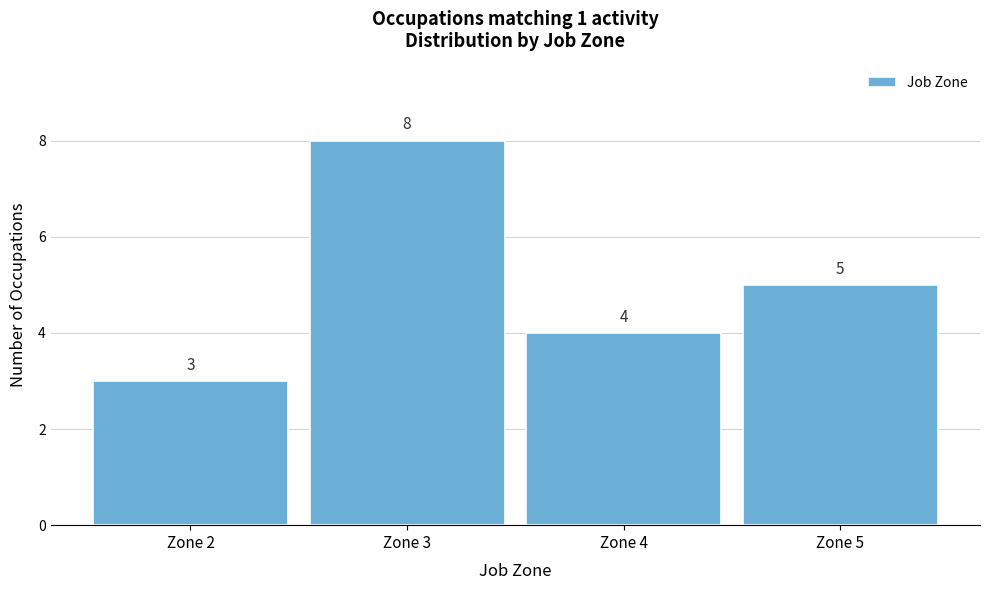

Reading left to right, list all the values displayed in this chart.

3	8	4	5